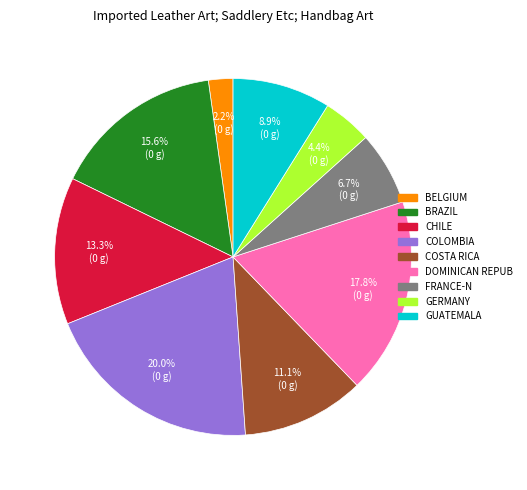

Does BRAZIL represent more than half of the total?

No